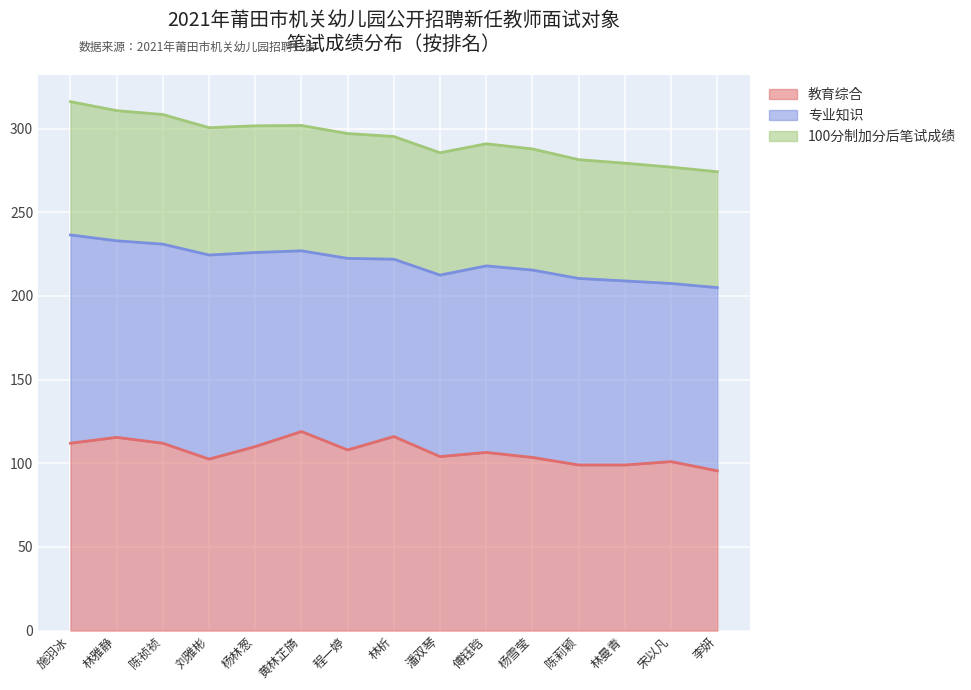

How many values in the 100分制加分后笔试成绩 series are below 295?

7